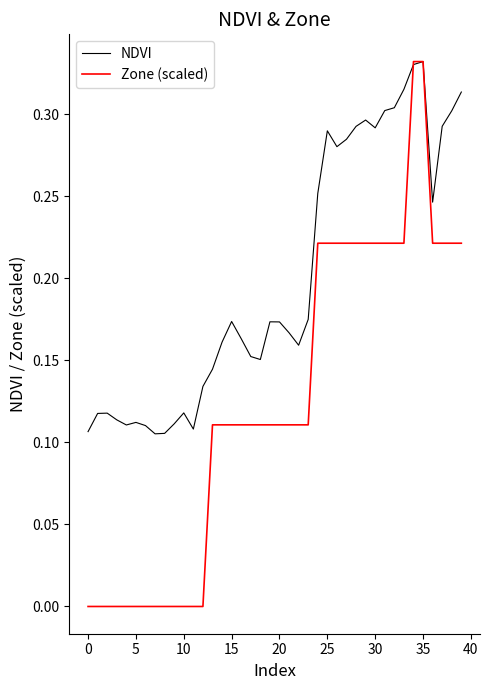

List the series in order of their overall mean, highest first.

NDVI, Zone (scaled)